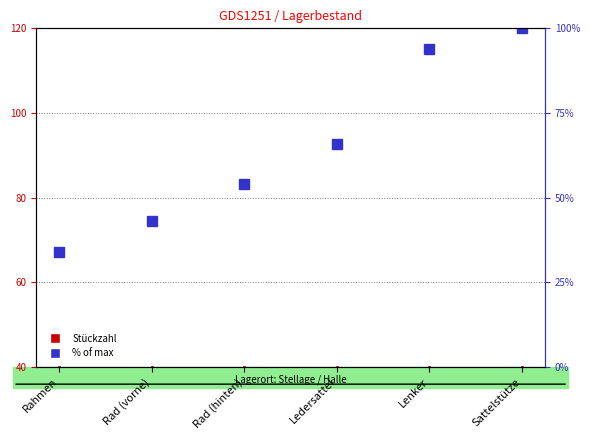

Which category has the lowest value across all series?

Rahmen